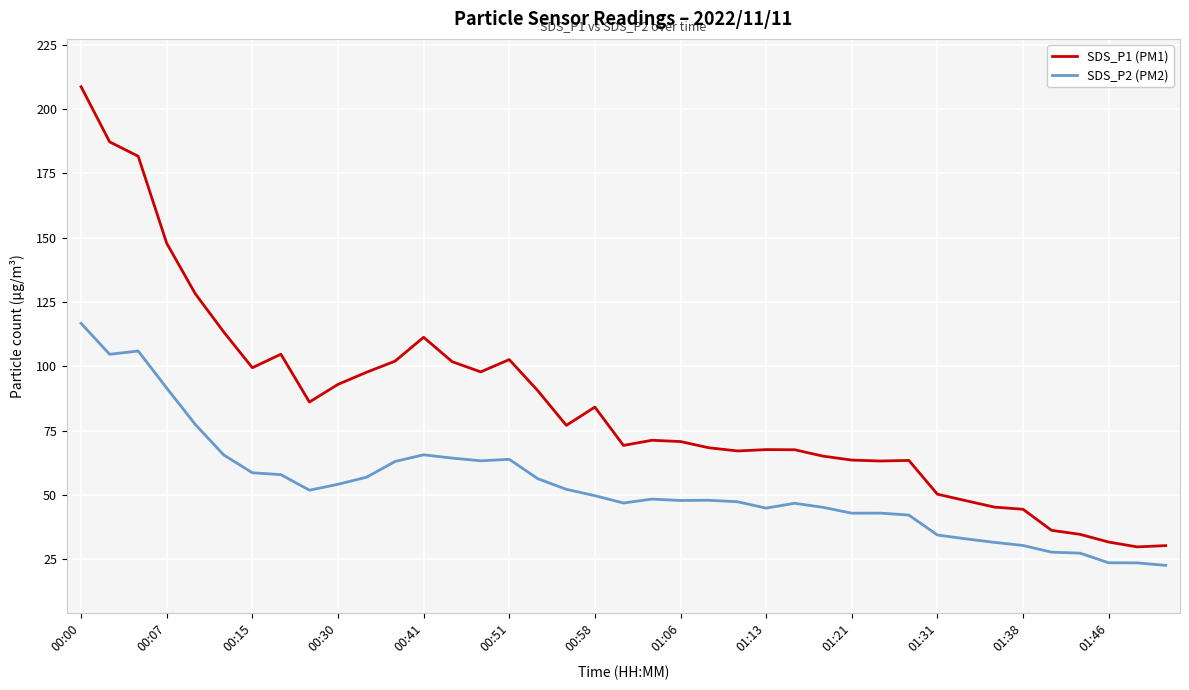

Does the chart display data point markers on the line(s)?

No